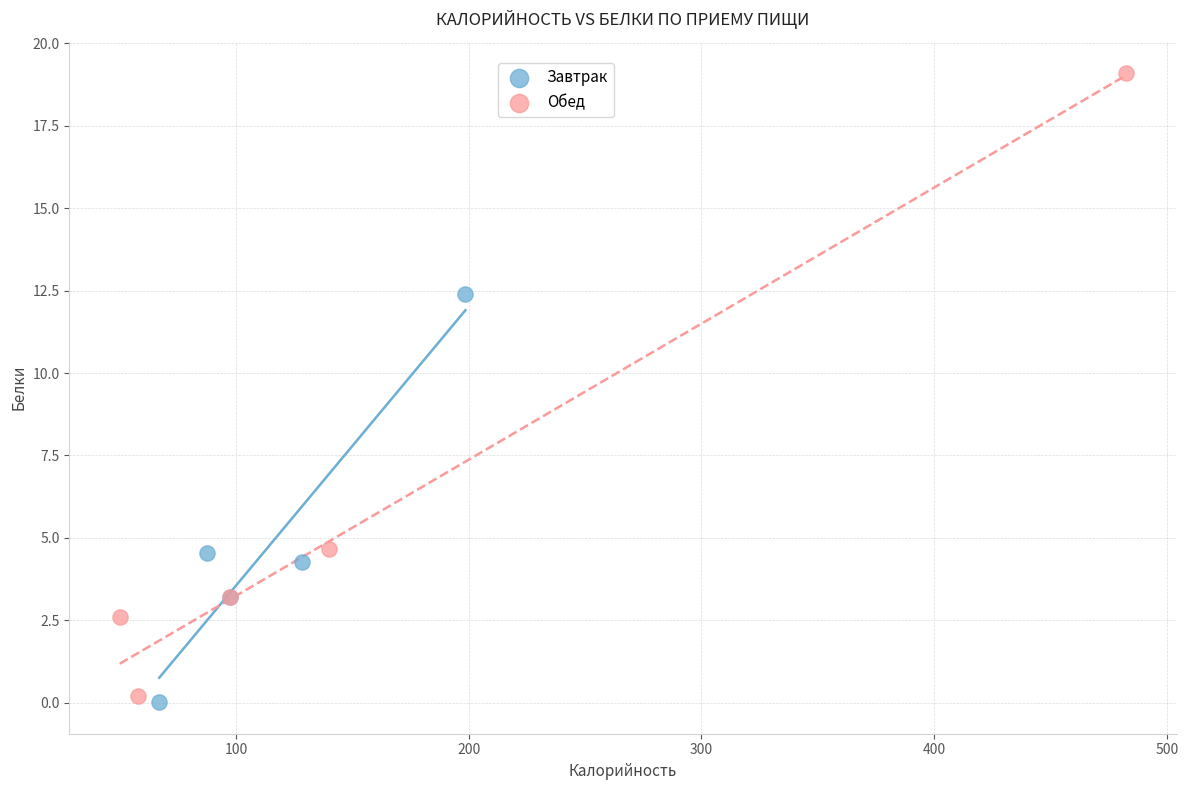

Which series reaches the minimum Y coordinate?

Завтрак